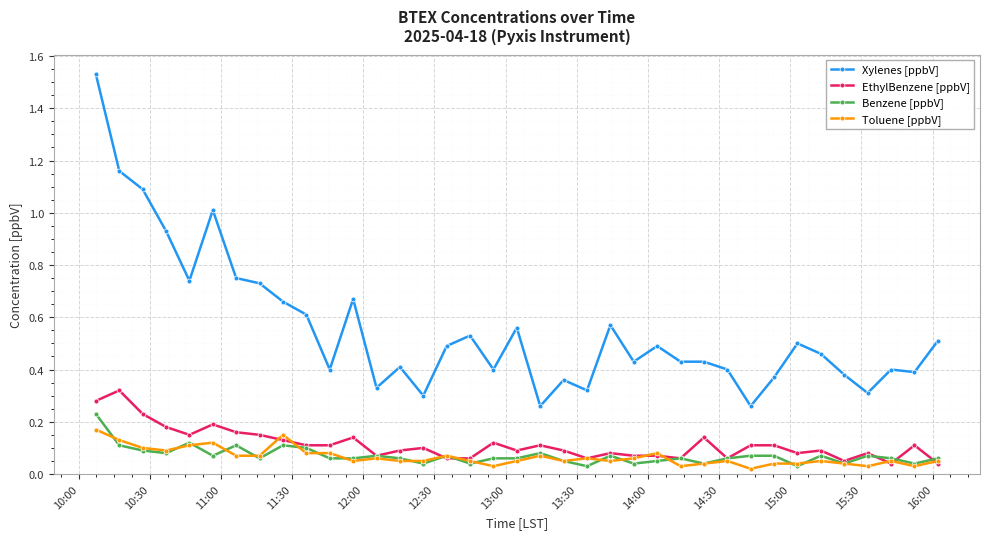

True or false: Toluene [ppbV] and Xylenes [ppbV] intersect in this chart.

False